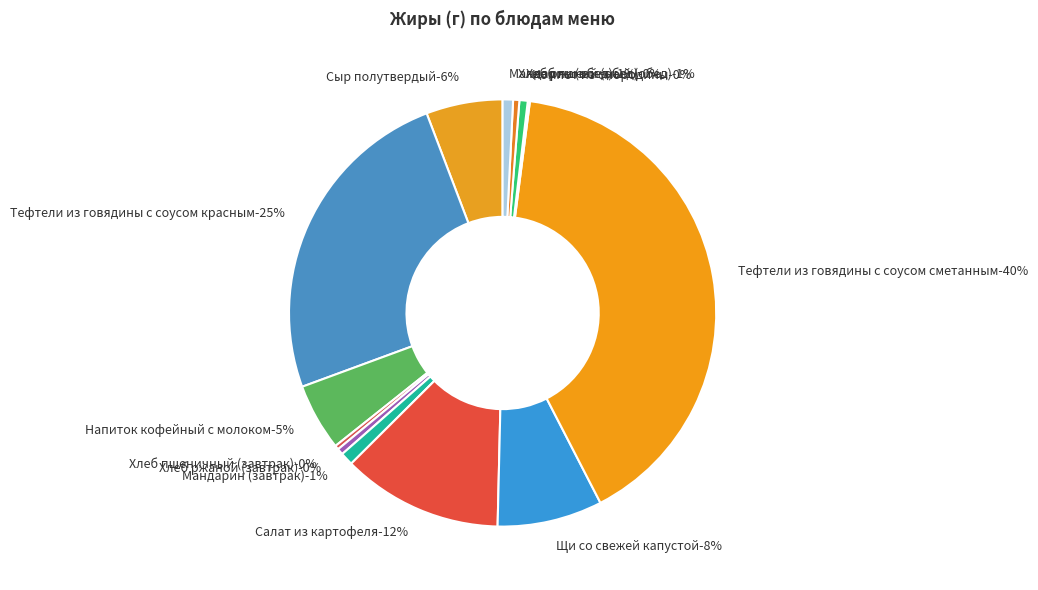

How many slices are in this pie chart?

13